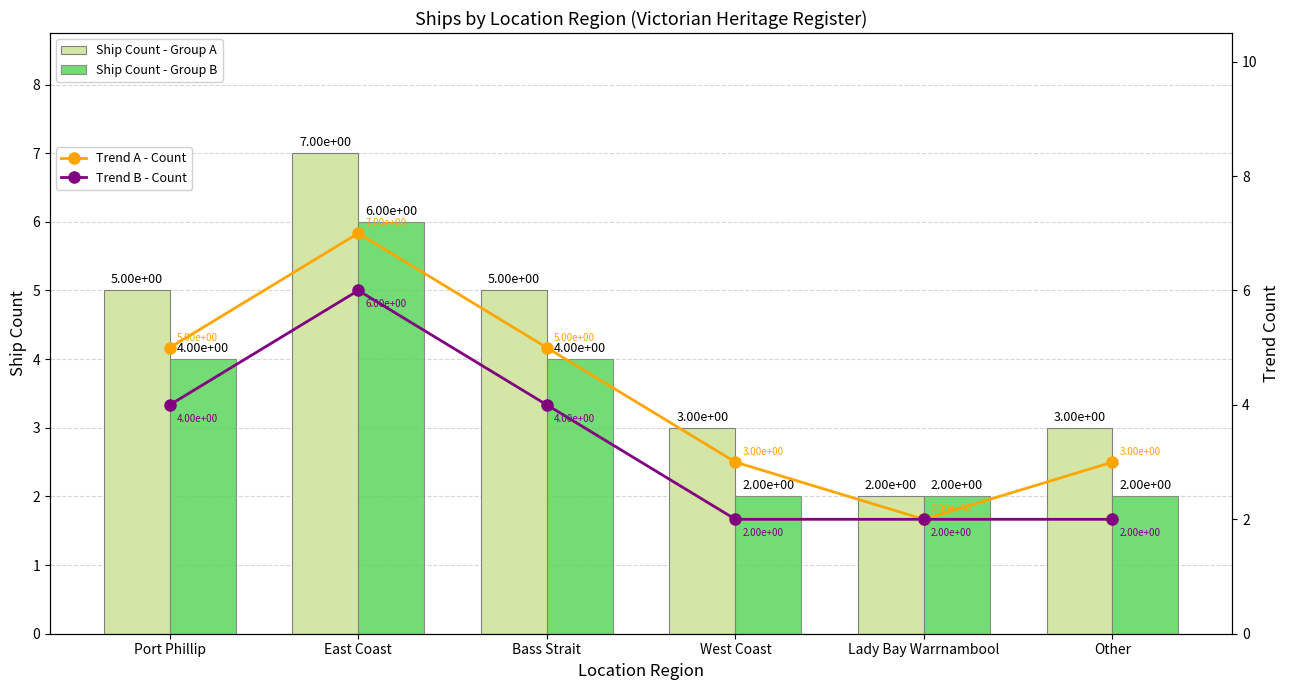

Reading left to right, what are all the values shown in this chart?

Ship Count - Group A: 5	7	5	3	2	3
Ship Count - Group B: 4	6	4	2	2	2
Trend A - Count: 5	7	5	3	2	3
Trend B - Count: 4	6	4	2	2	2